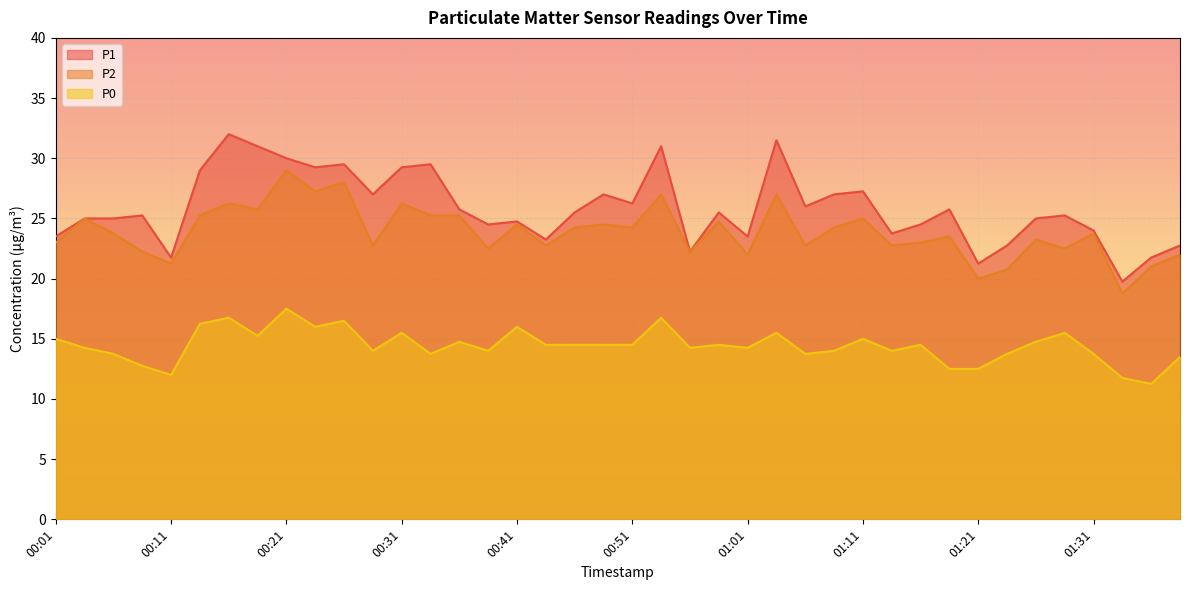

What is the average value of the P2 series?

23.9